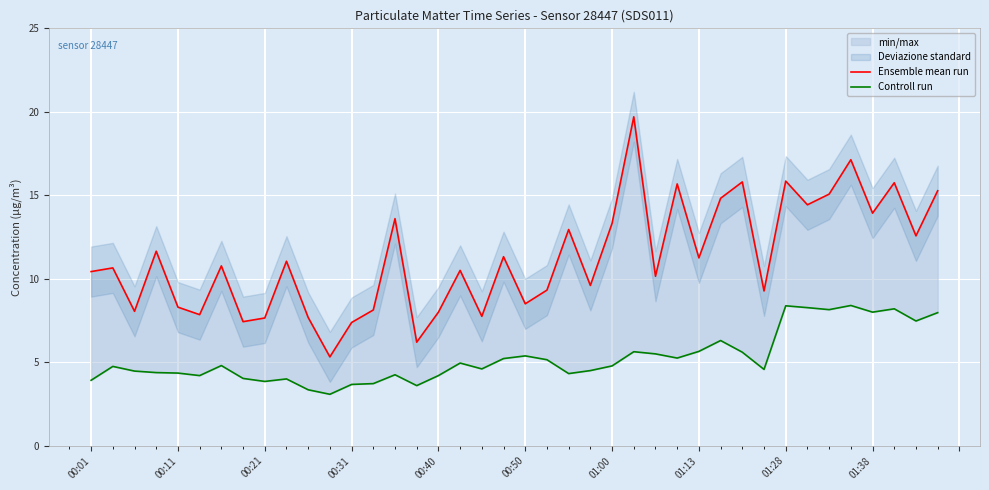

Which series has the largest total across all categories?

Ensemble mean run